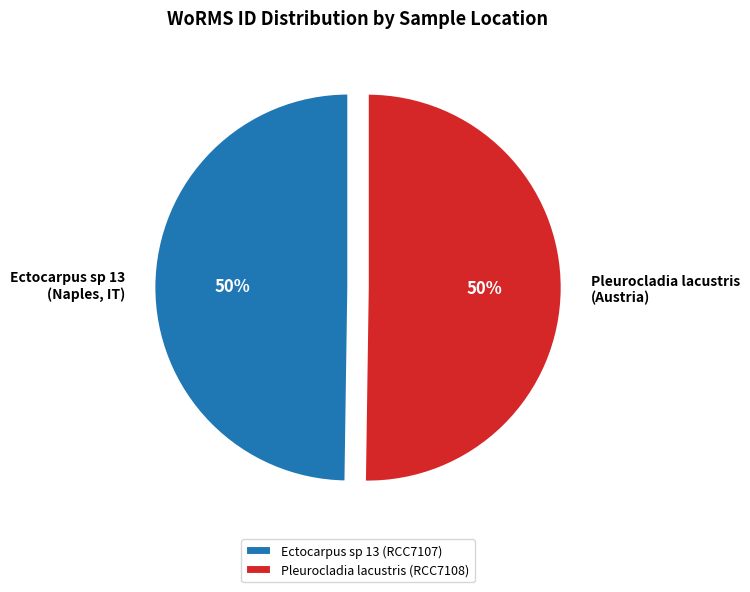

Is it true that Pleurocladia lacustris (RCC7108) is 62% of the pie?

False